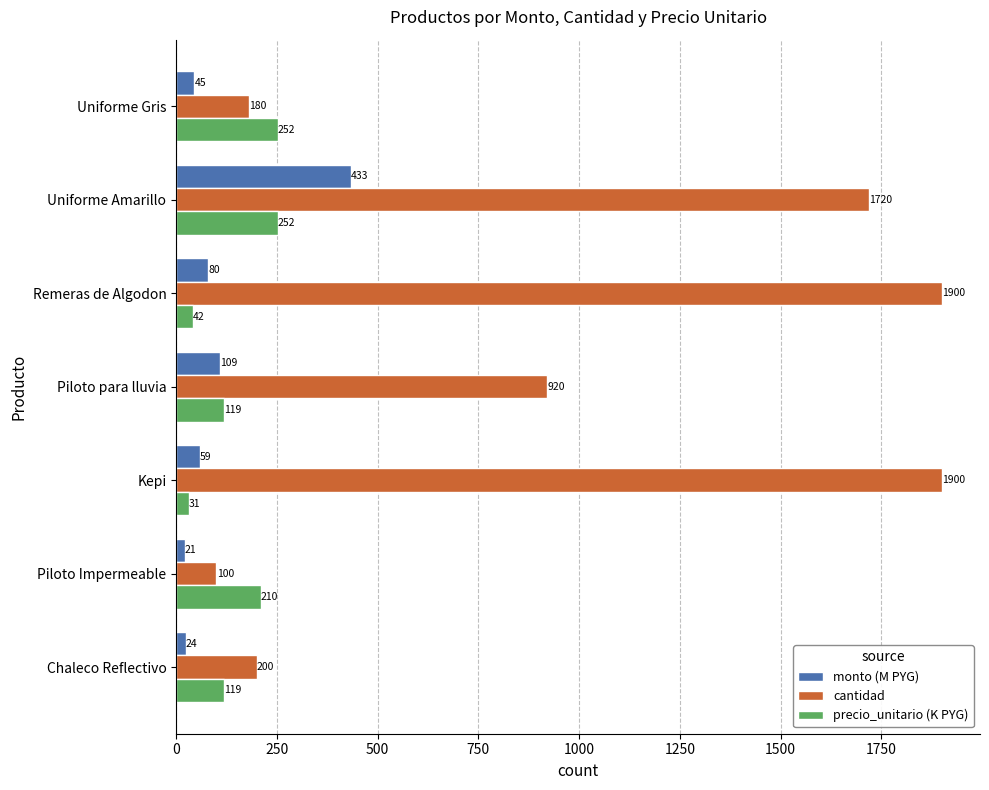

Which series has the widest spread of values?

cantidad